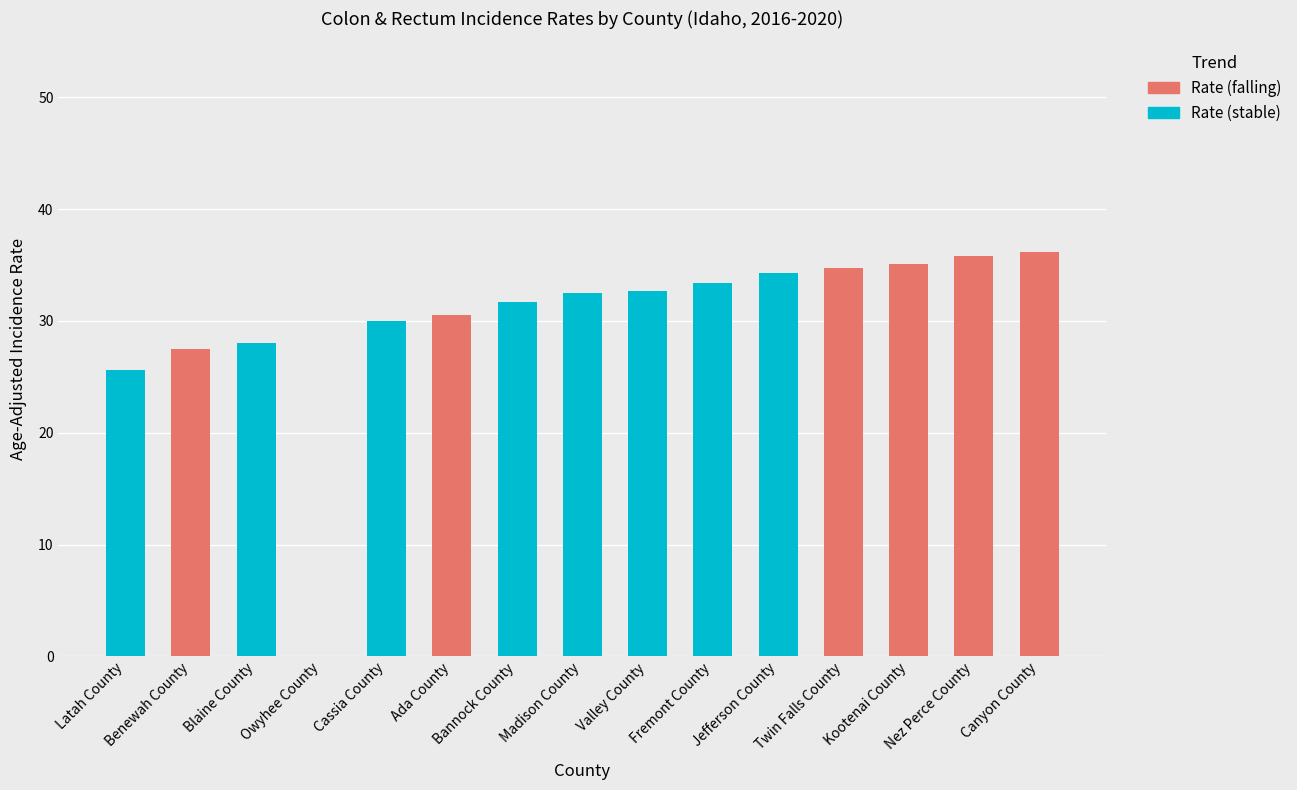

What is the total value across all series at Jefferson County?

34.3